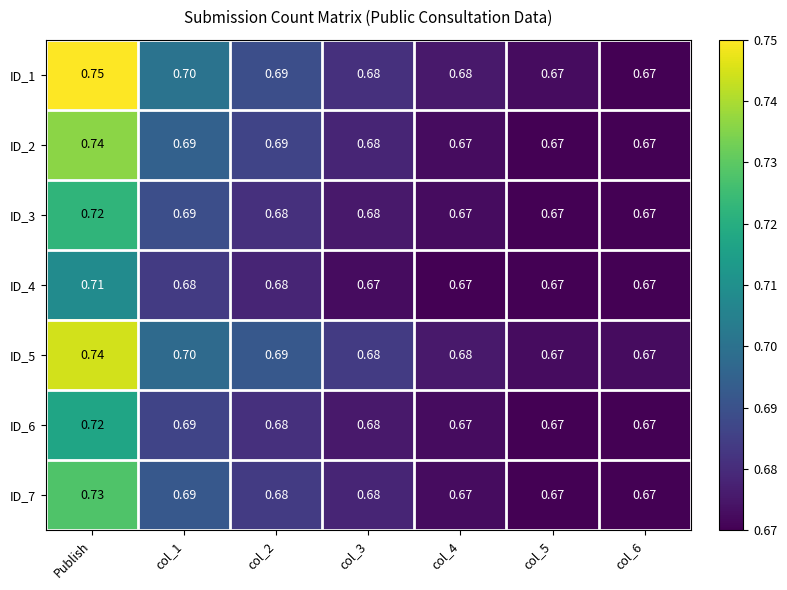

At which label does ID_2 reach its peak?

Publish